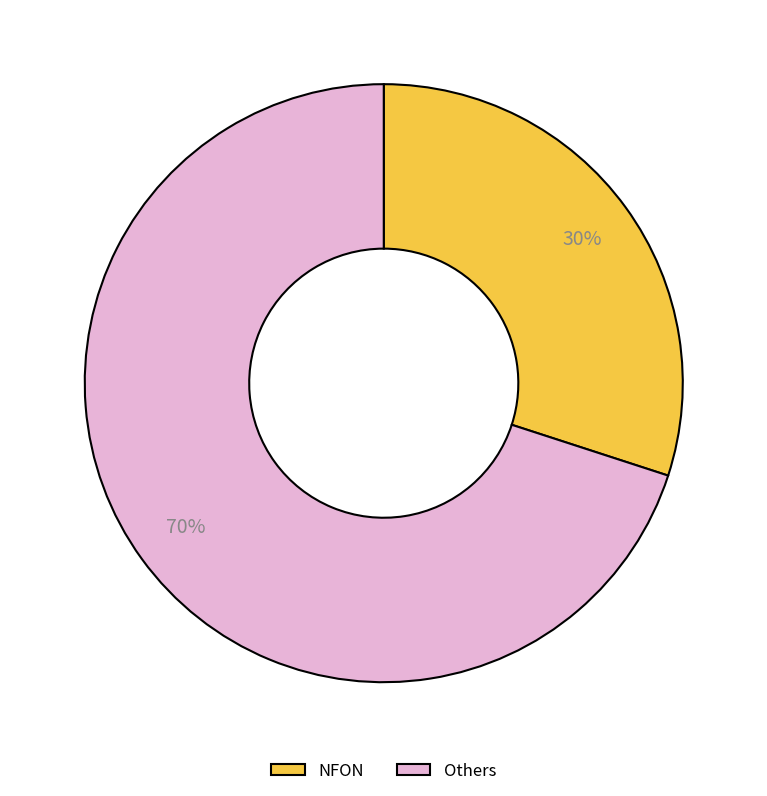

To the nearest percent, what portion does NFON represent?

30%